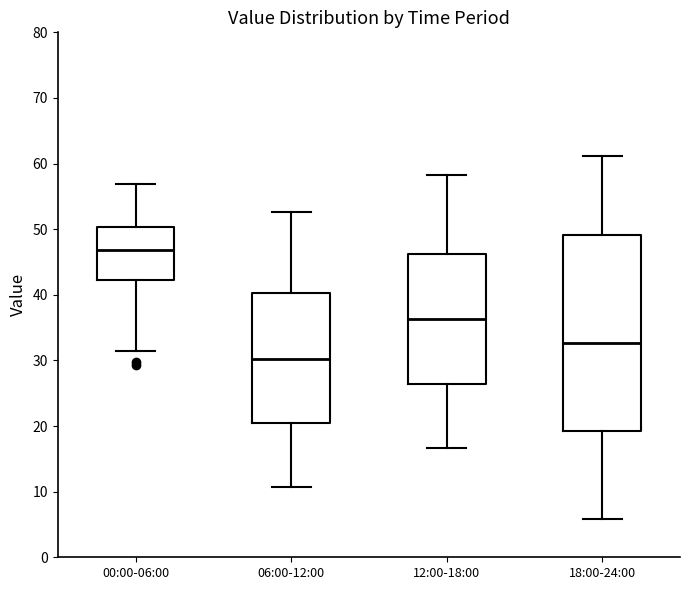

Reading left to right, transcribe this box plot: for each box, give where its median line is, the range the box spans, and where its two whiskers end, as read against the y-axis. The values are not printed on the chart, so give them approximately, as read against the axis.

00:00-06:00: median 47, box 42 to 50, whiskers 31 to 57
06:00-12:00: median 30, box 20 to 40, whiskers 11 to 53
12:00-18:00: median 36, box 26 to 46, whiskers 17 to 58
18:00-24:00: median 33, box 19 to 49, whiskers 6 to 61